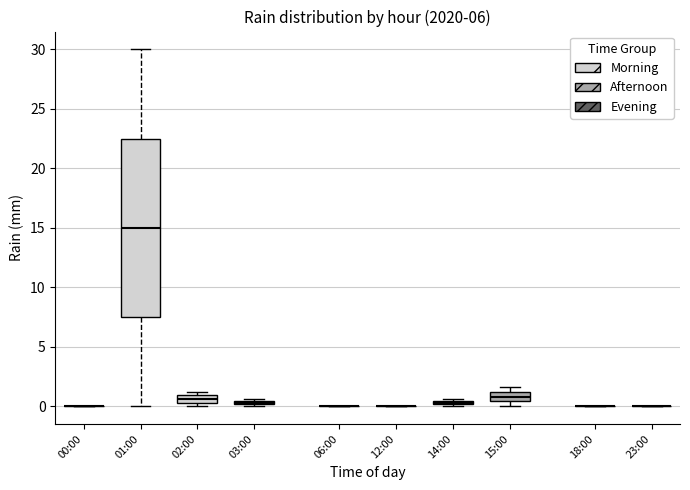

Which box is the tallest, from its lower edge to its upper edge?

01:00